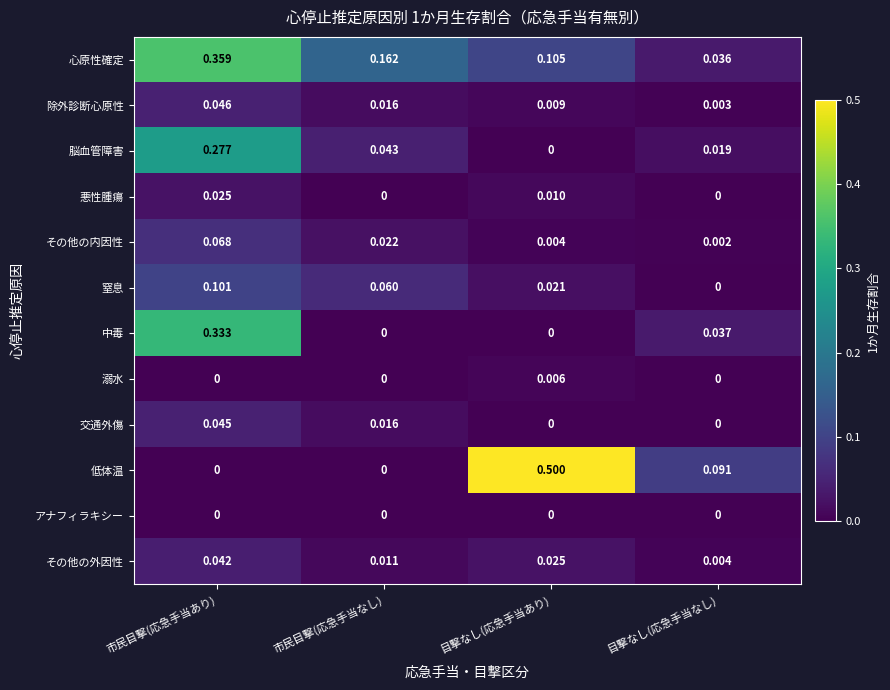

Which series has the largest range (max minus min)?

低体温